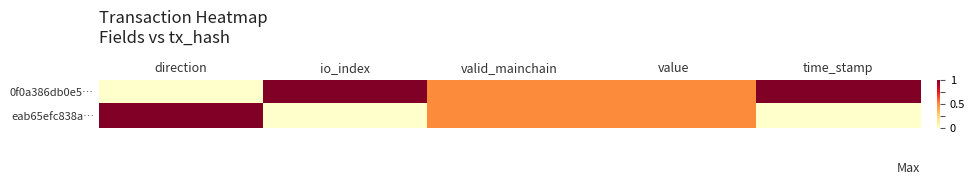

Reading right to left, what are all the values shown in this chart?

0f0a386db0e5…: time_stamp=1.0	value=0.5	valid_mainchain=0.5	io_index=1.0	direction=0.0
eab65efc838a…: time_stamp=0.0	value=0.5	valid_mainchain=0.5	io_index=0.0	direction=1.0